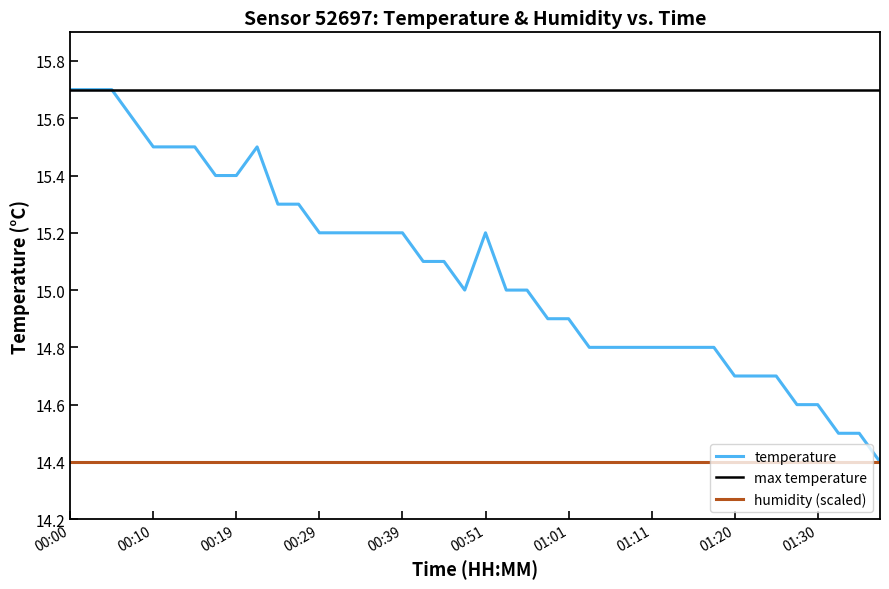

List the labels in order of value, smallest first.

01:37, 01:33, 01:35, 01:28, 01:30, 01:20, 01:23, 01:25, 01:03, 01:06, 01:08, 01:11, 01:13, 01:15, 01:18, 00:58, 01:01, 00:49, 00:54, 00:56, 00:41, 00:46, 00:29, 00:32, 00:34, 00:36, 00:39, 00:51, 00:24, 00:27, 00:17, 00:19, 00:10, 00:12, 00:15, 00:22, 00:07, 00:00, 00:02, 00:05